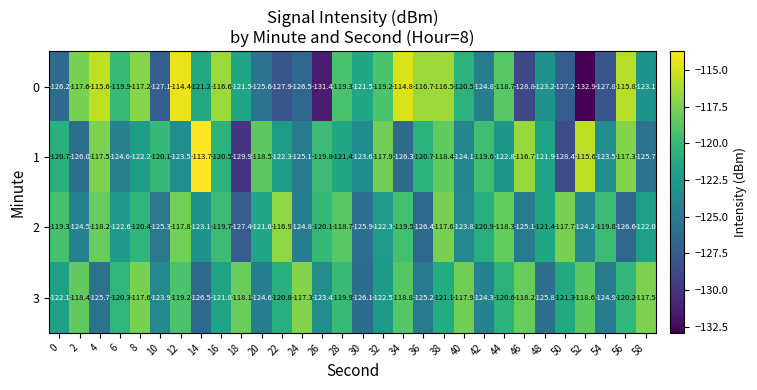

What is the total value across all series at 34?

-479.4